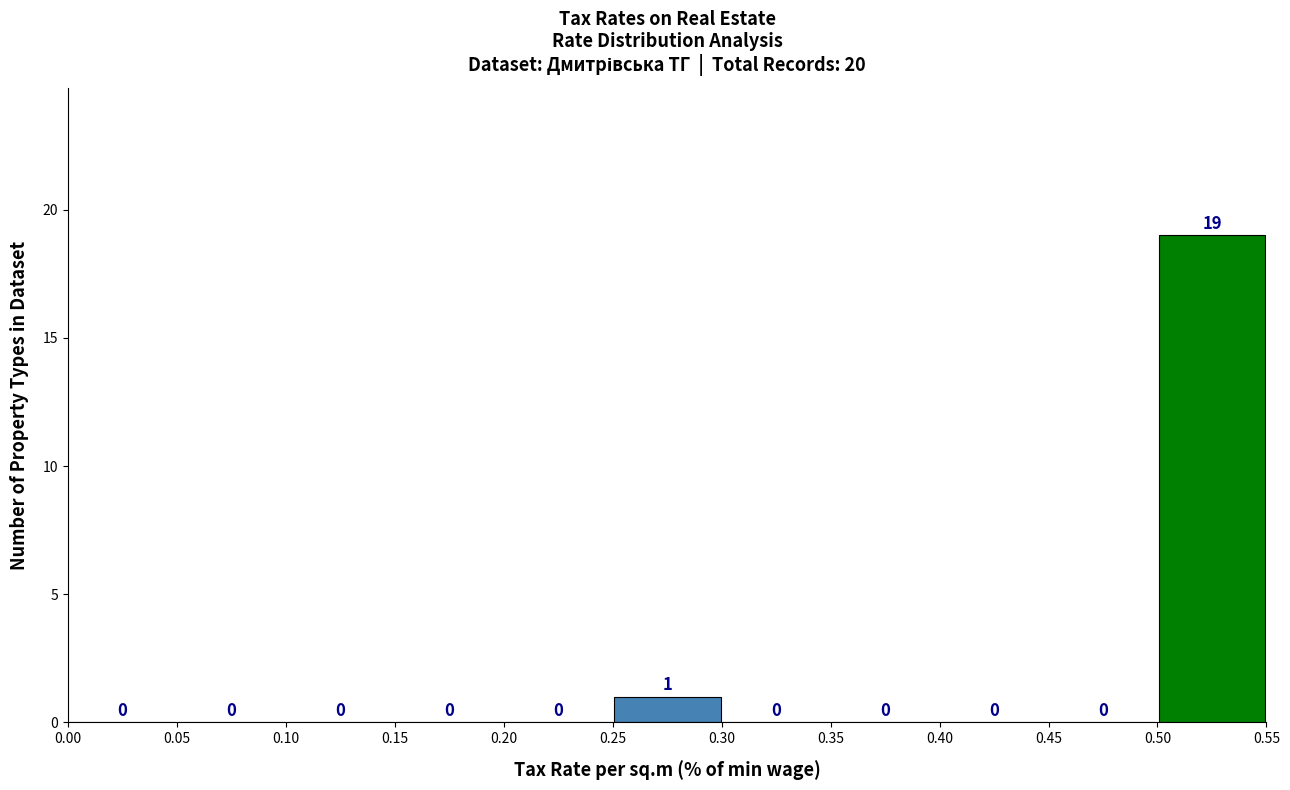

Over which range of the x-axis is the bar tallest?

0.50 to 0.55